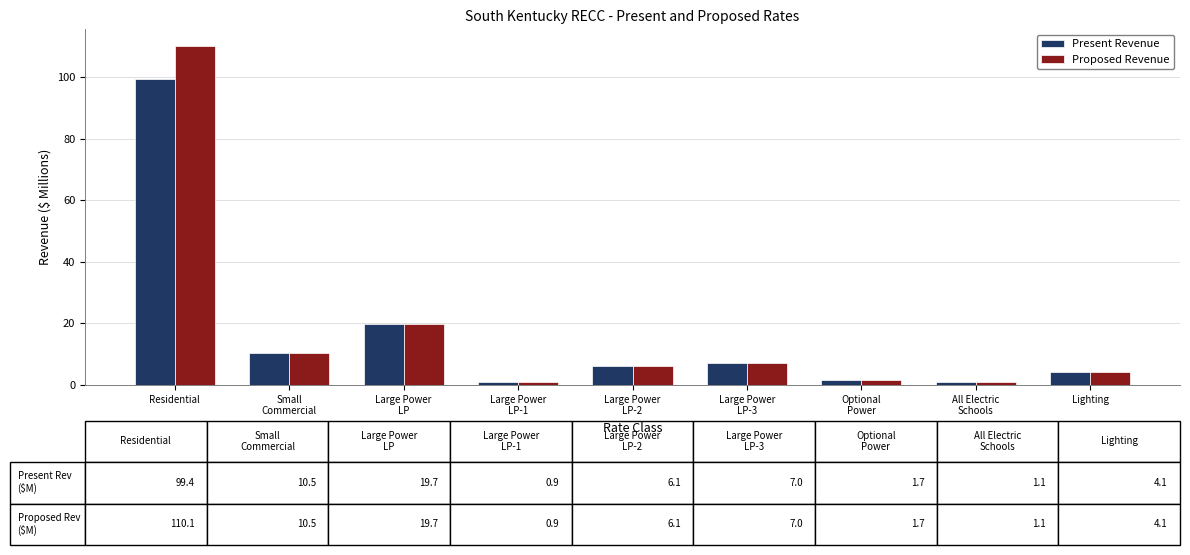

Which series has the widest spread of values?

Proposed Revenue